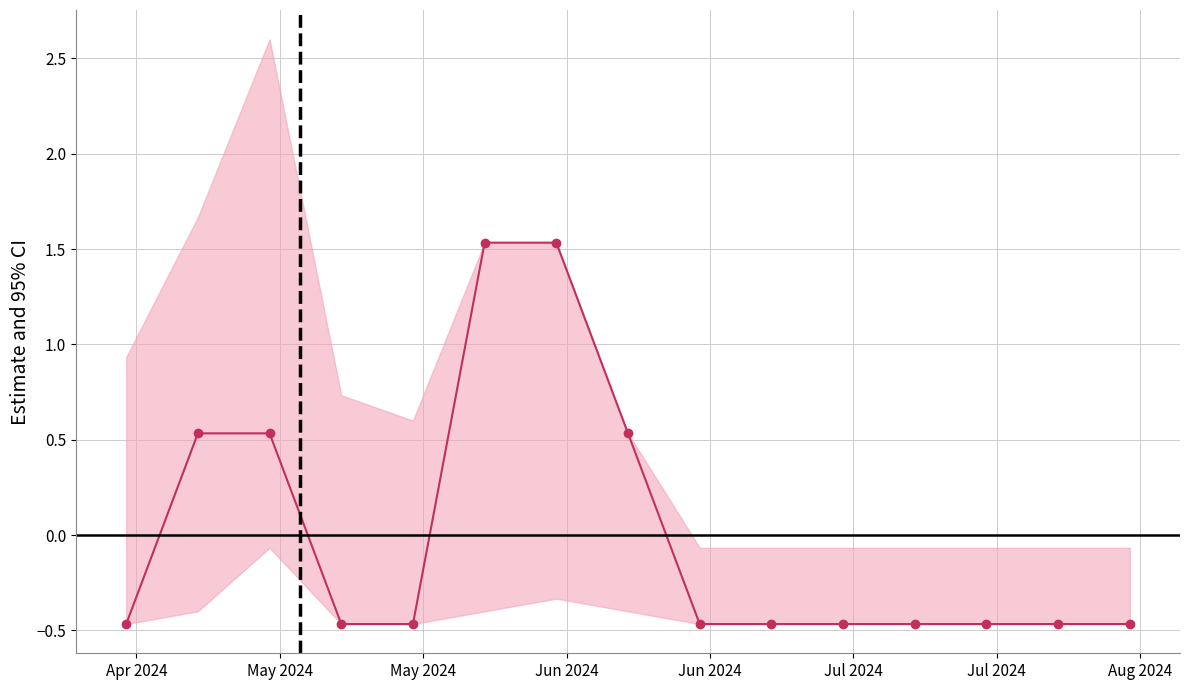

True or false: the data has more than 0 interior local peaks.

False